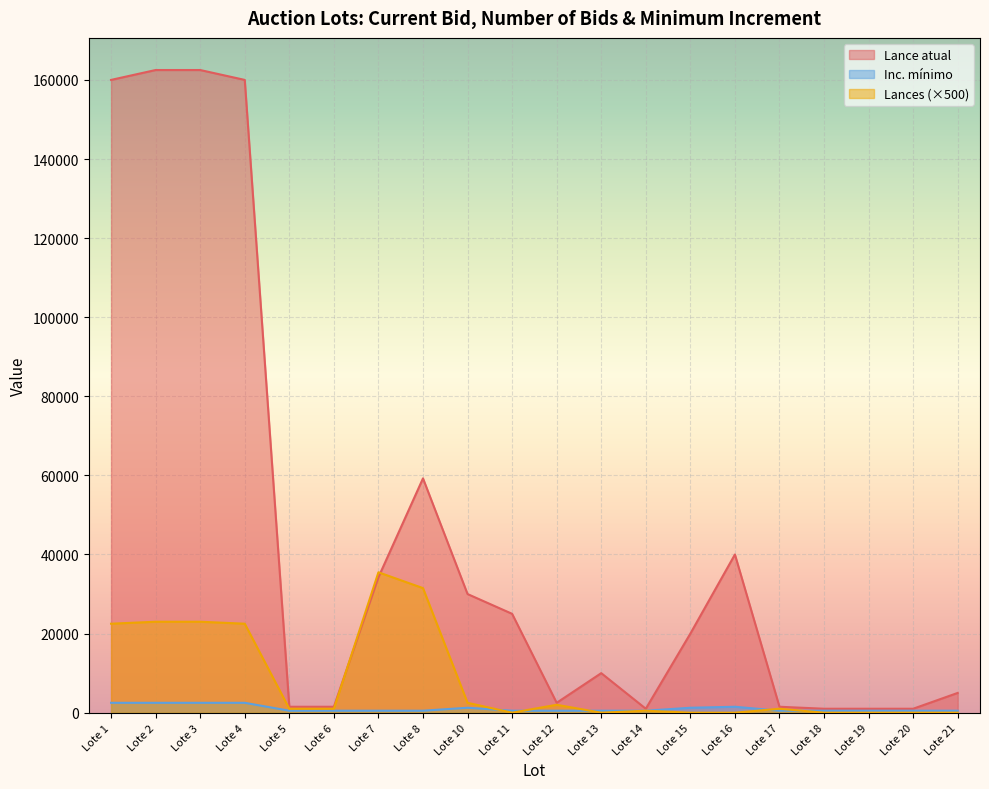

True or false: Lances and Lance atual cross at least once.

True